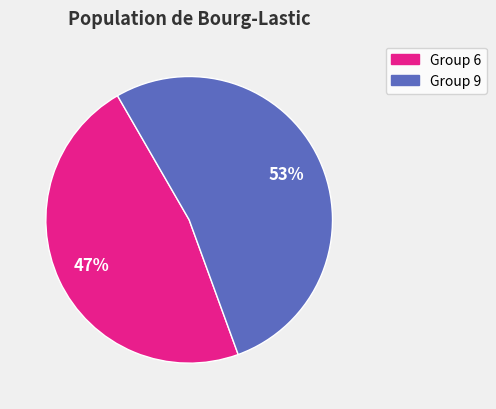

To the nearest percent, what is the average slice percentage?

50%